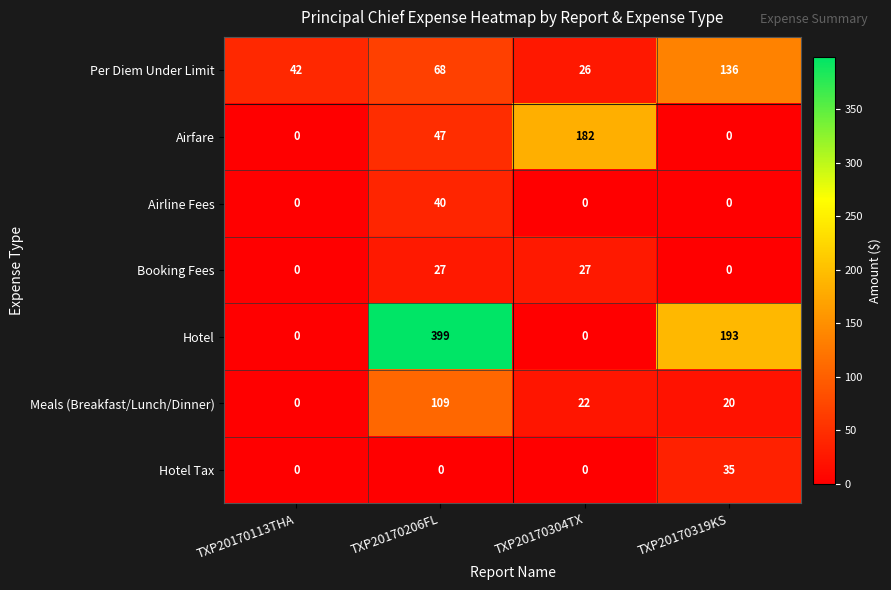

Which series has the largest total across all categories?

Hotel